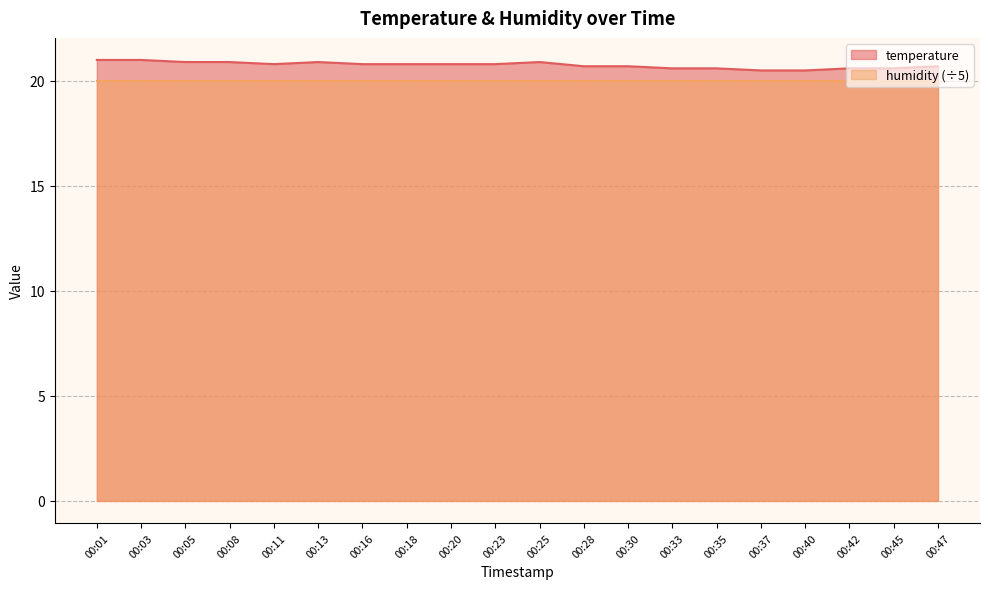

True or false: the data has more than 0 interior local peaks.

True